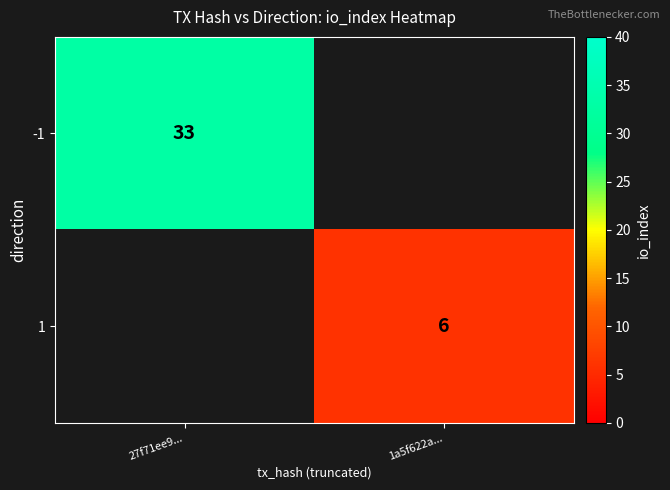

The -1 series shows 33 at 27f71ee9.... True or false?

True